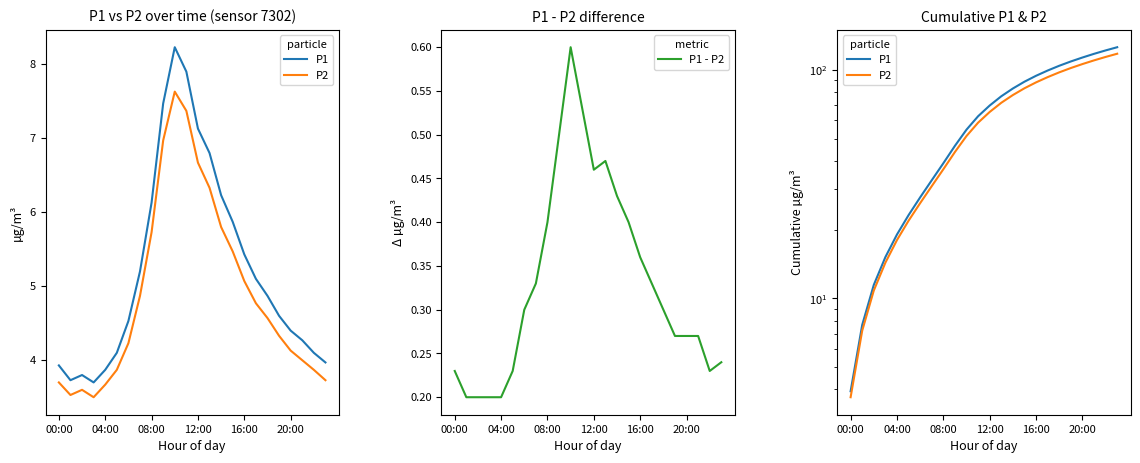

The value of P1 - P2 at 08:00 is 0.4. True or false?

True